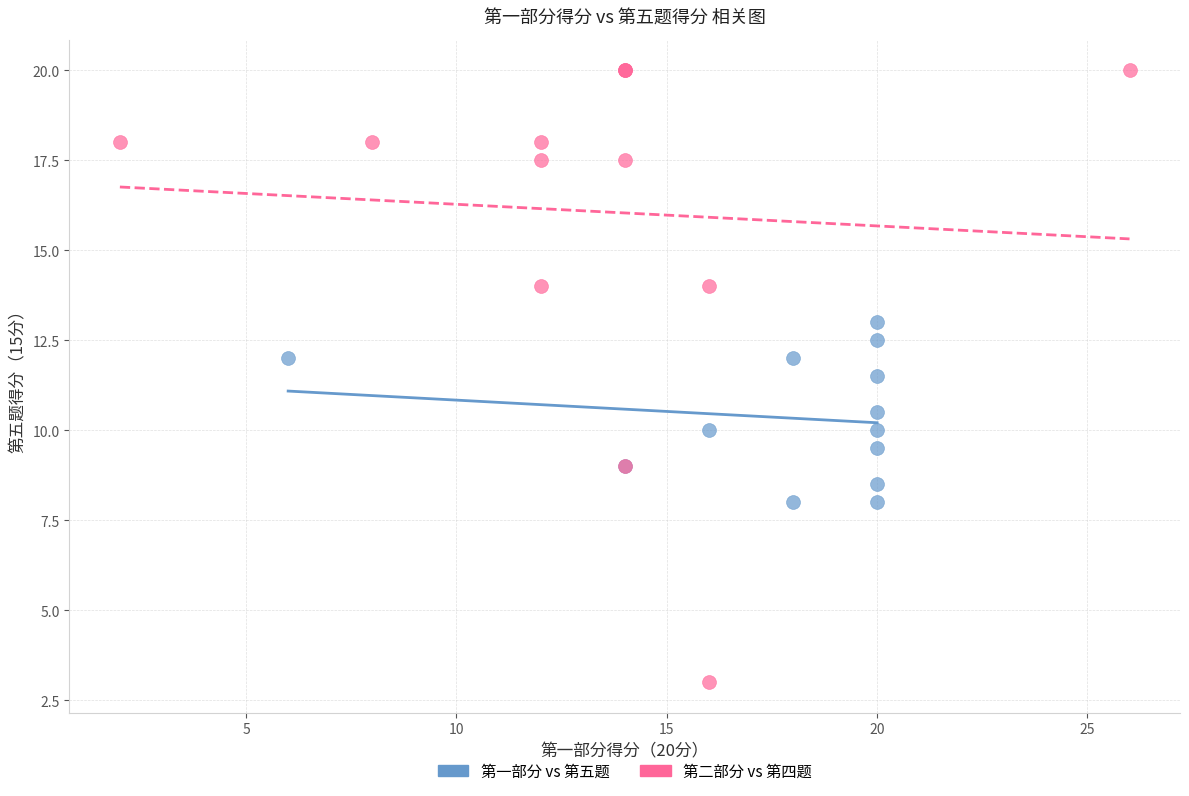

Which series reaches the maximum Y coordinate?

第二部分 vs 第四题